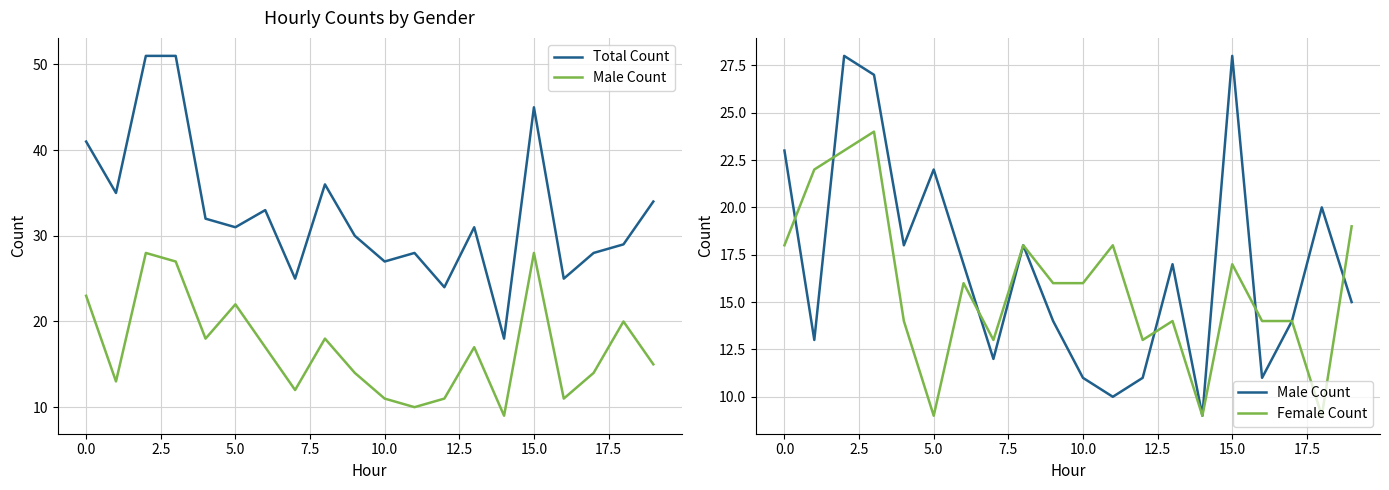

How many lines are shown in the chart?

3